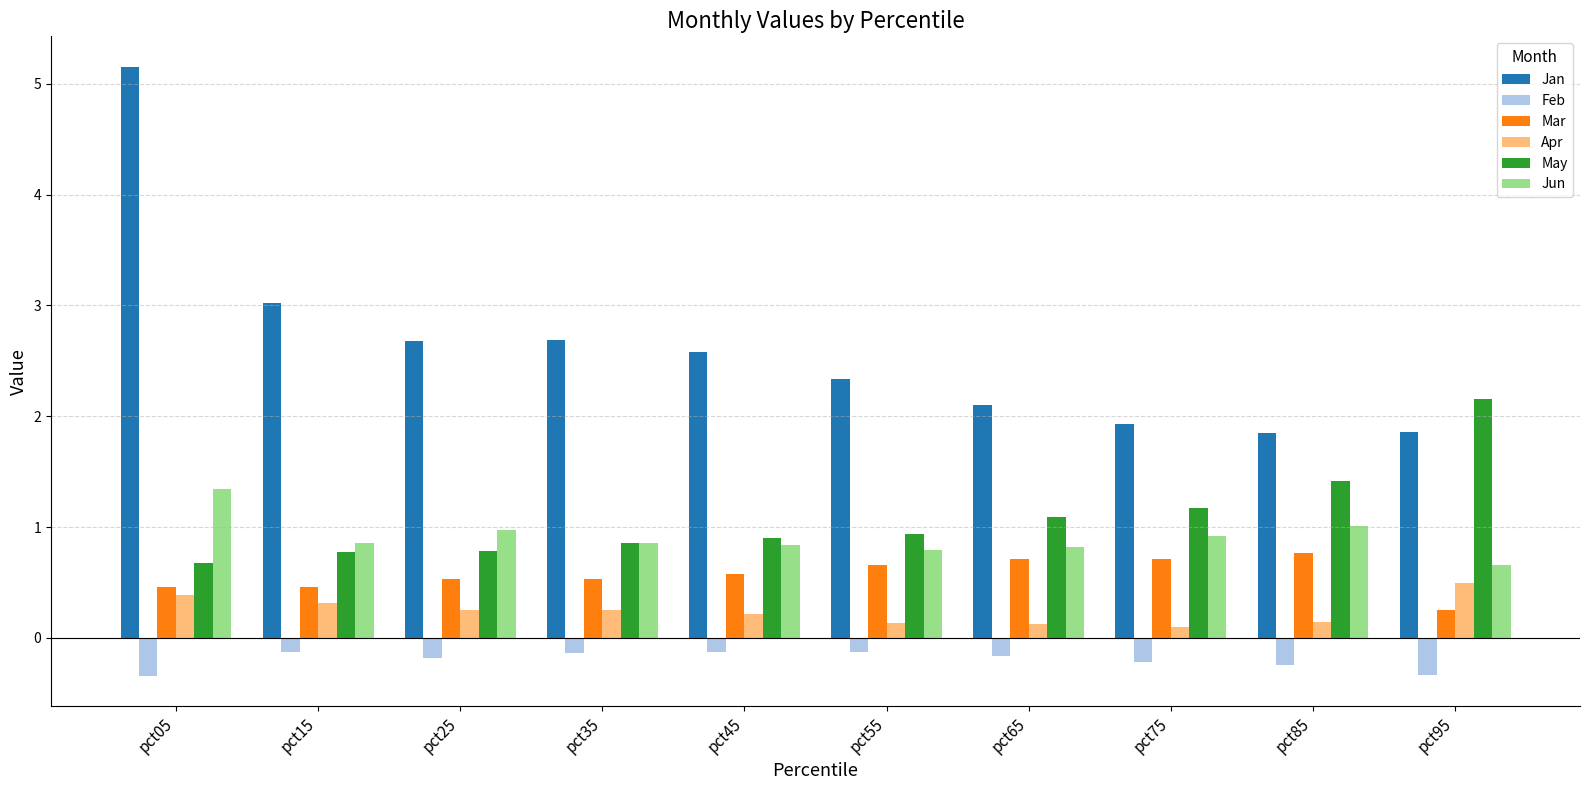

What are all the series names shown in the legend?

Jan, Feb, Mar, Apr, May, Jun